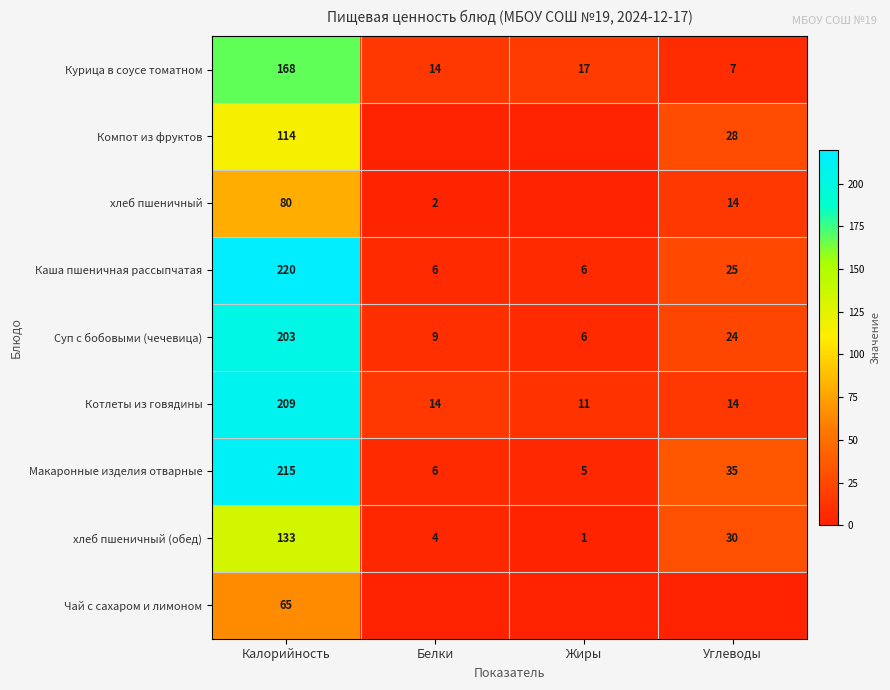

What is the maximum value for Курица в соусе томатном?

168